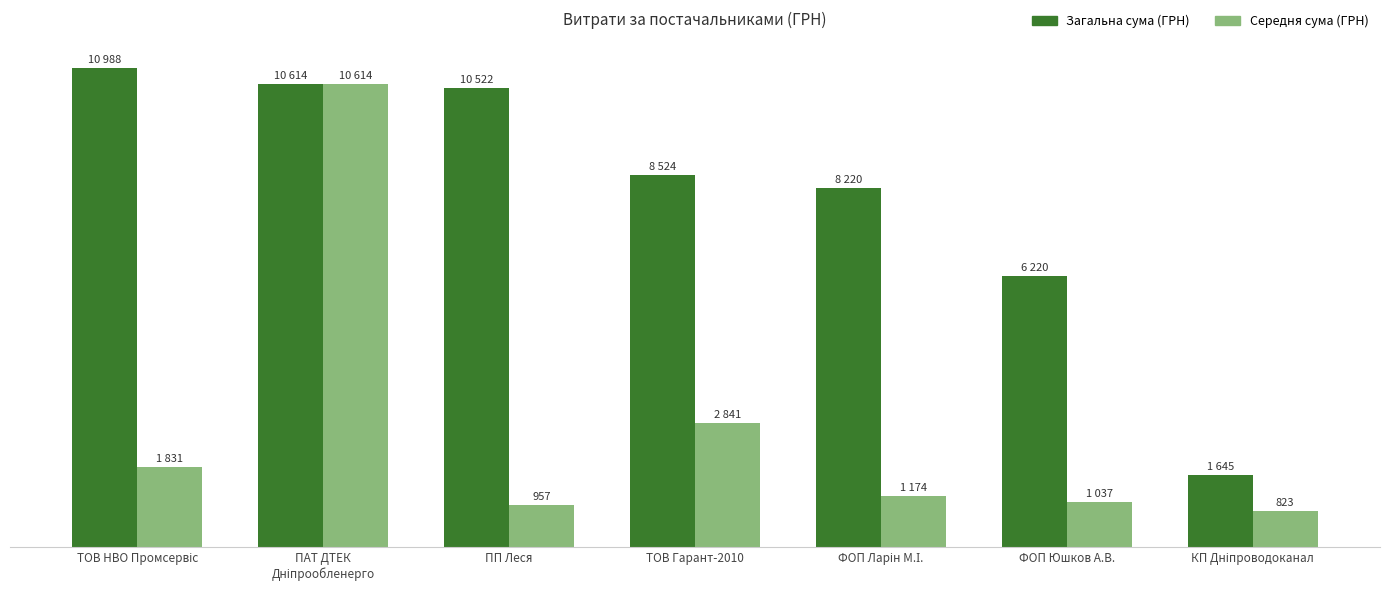

At which label is Загальна сума (ГРН) closest to 6316?

ФОП Юшков А.В.